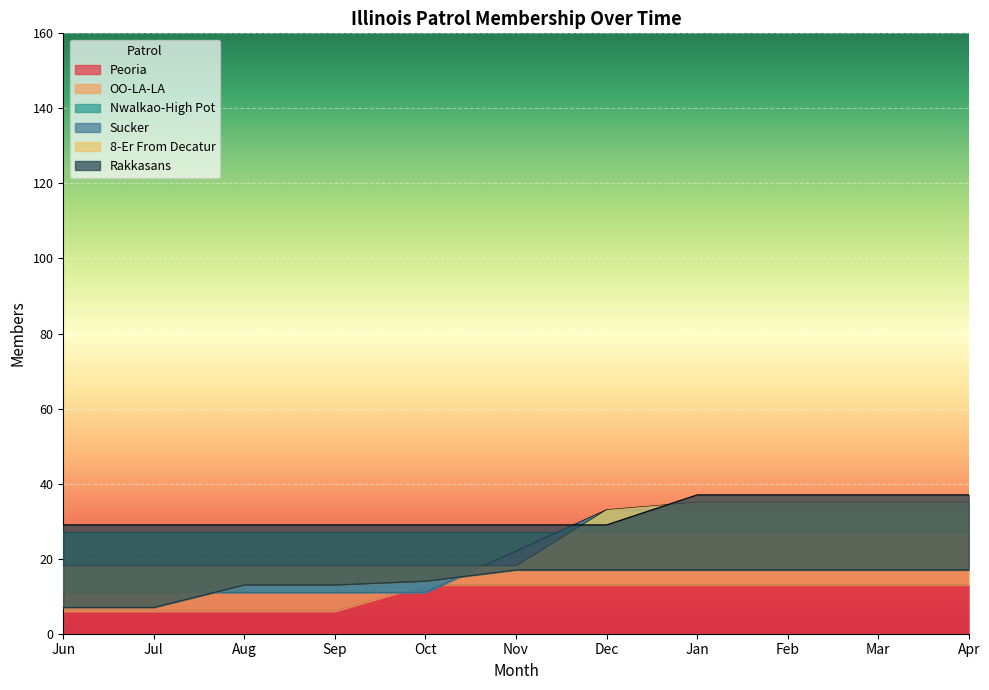

What value does the Peoria series have at Feb?

13